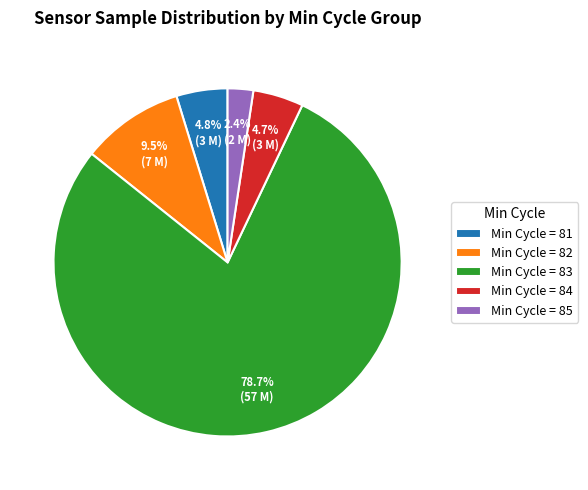

How many slices are in this pie chart?

5